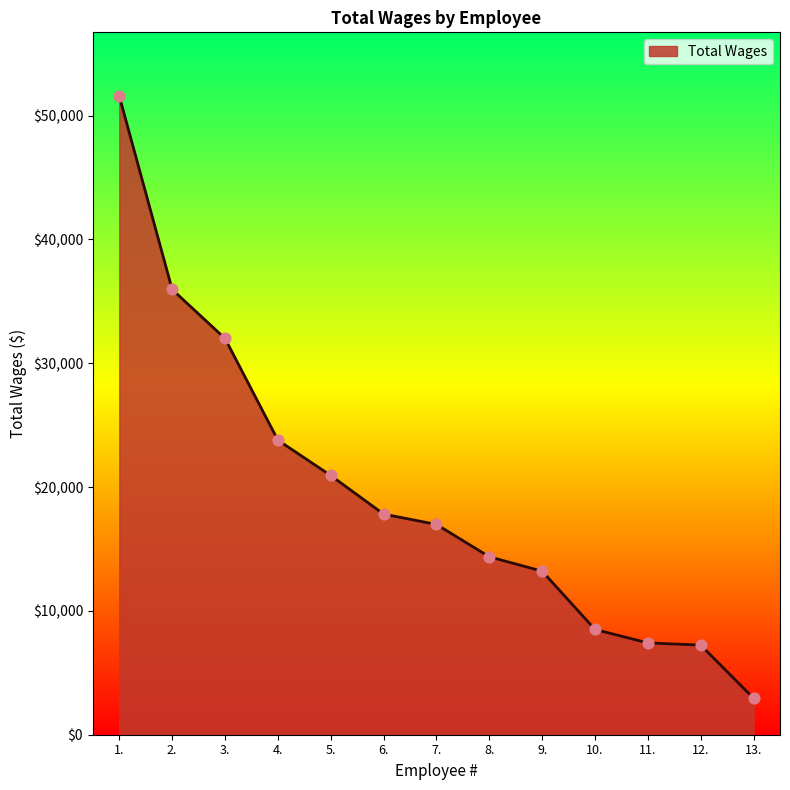

Which has a higher value, 5. or 8.?

5.